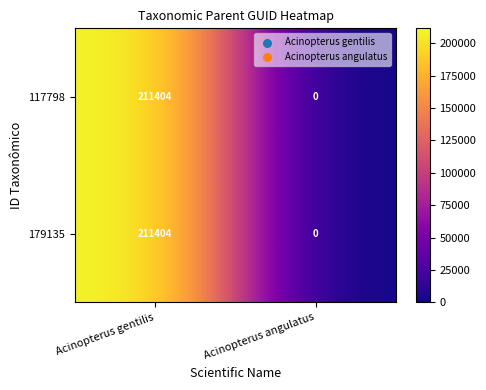

Reading left to right, extract all data points from this chart.

117798: Acinopterus gentilis=211404	Acinopterus angulatus=0
179135: Acinopterus gentilis=211404	Acinopterus angulatus=0